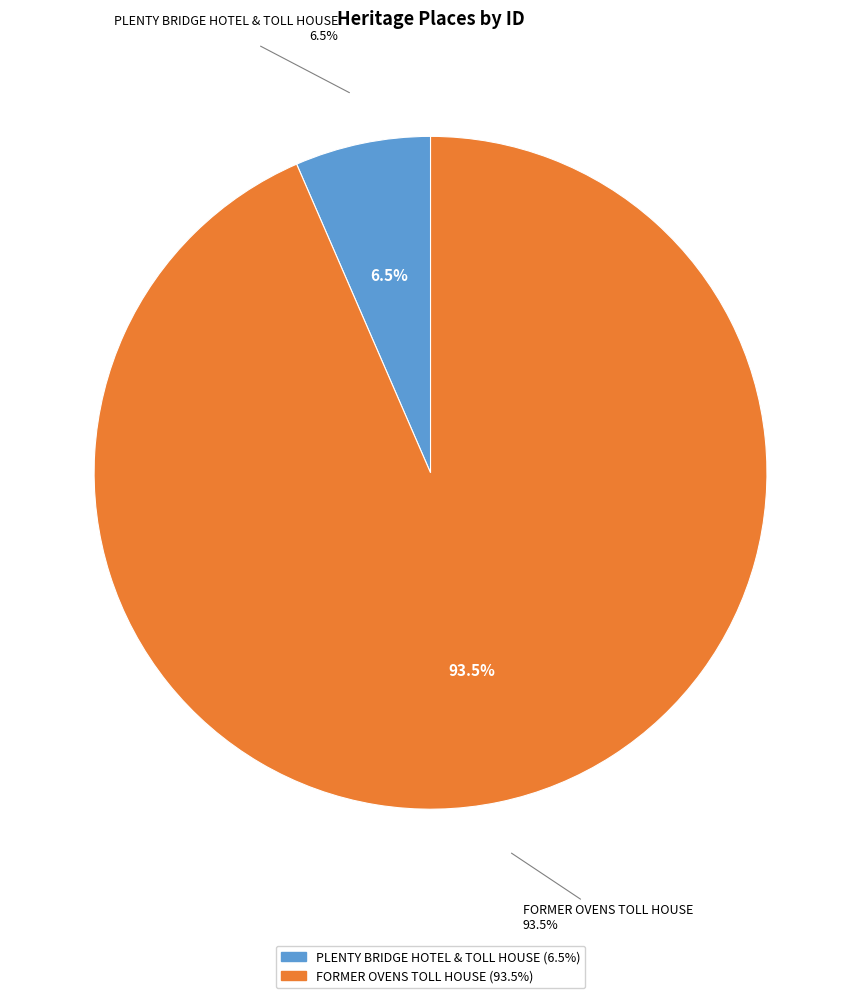

How much of the chart is everything except FORMER OVENS TOLL HOUSE?

6.5%